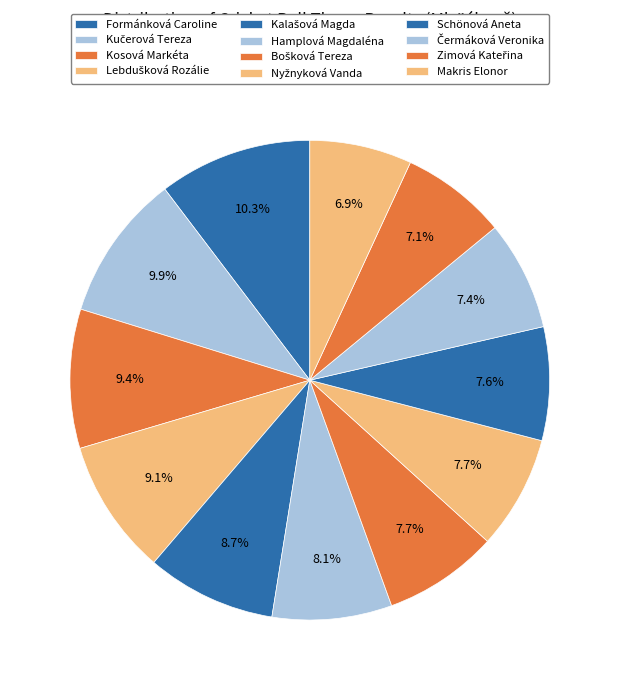

Between Bošková Tereza and Lebdušková Rozálie, which is larger?

Lebdušková Rozálie